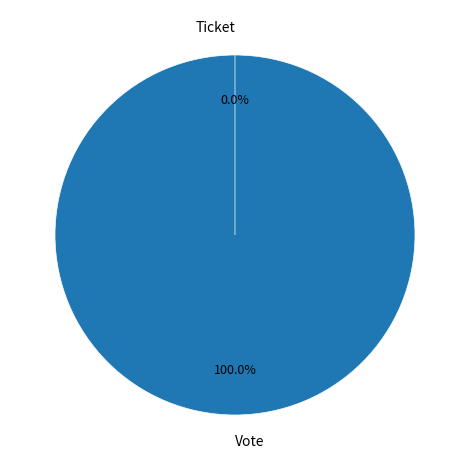

Is Ticket the majority of the pie?

No